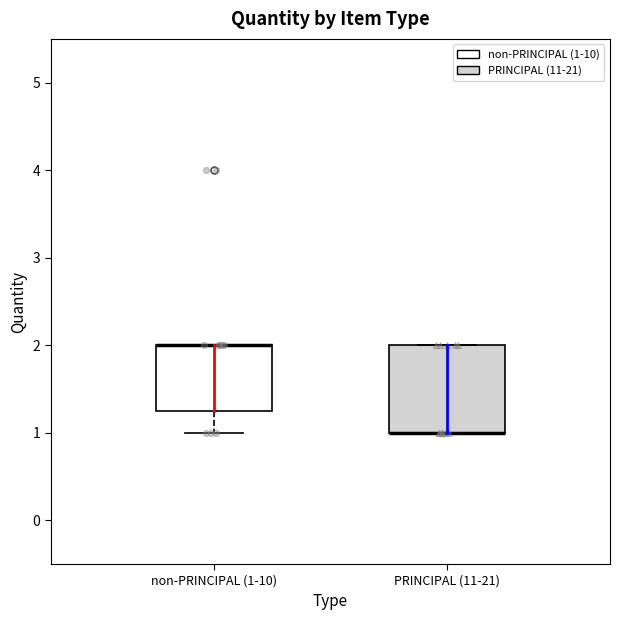

Reading left to right, read every box against the y-axis: the position of its median line, the range the box covers, and the ends of its whiskers. The values are not printed on the chart, so give them approximately, as read against the axis.

non-PRINCIPAL (1-10): median 2.0 (drawn on the box's upper edge), box 1.3 to 2.0, whiskers 1.0 to 2.0
PRINCIPAL (11-21): median 1.0 (drawn on the box's lower edge), box 1.0 to 2.0, whiskers 1.0 to 2.0